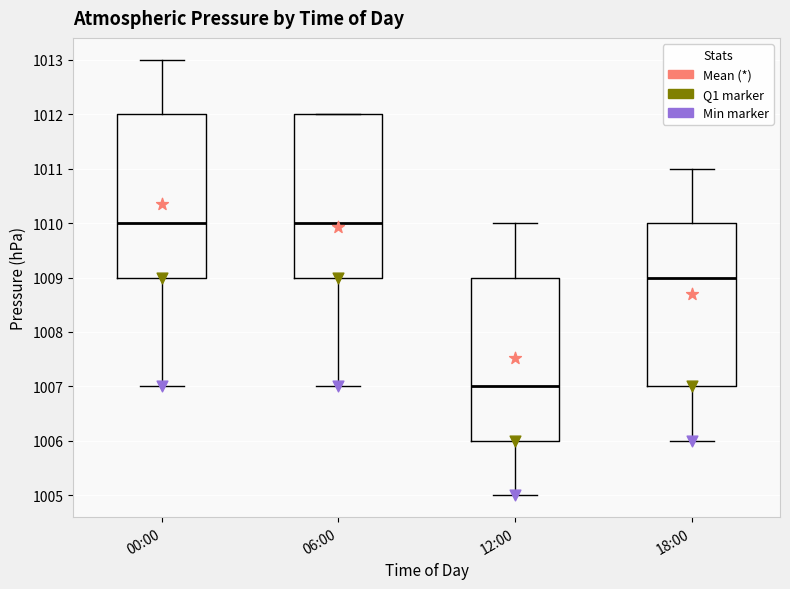

Where does the median line of the box for 12:00 sit on the y-axis? The values are not printed on the chart, so give them approximately, as read against the axis.

1007